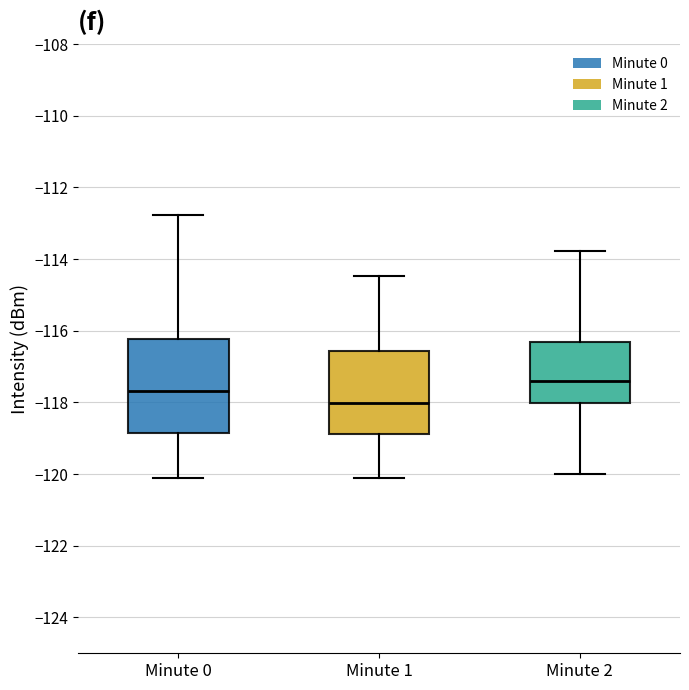

Where is the upper edge of the box for Minute 1 on the y-axis? The values are not printed on the chart, so give them approximately, as read against the axis.

-116.6